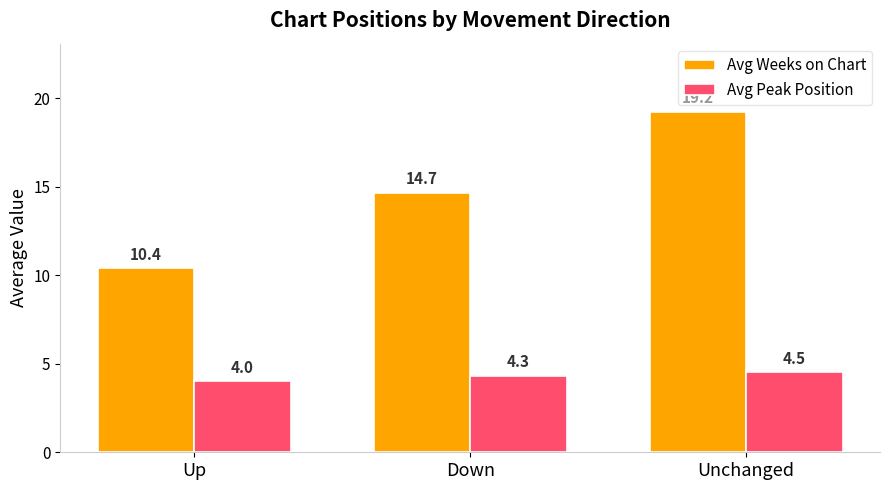

At which label is Avg Weeks on Chart closest to 14?

Down